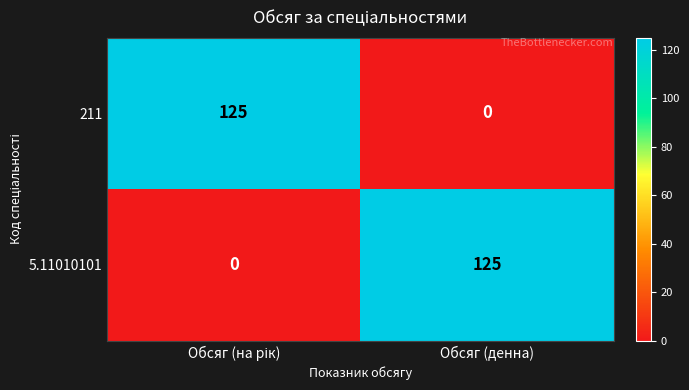

What is the sum of all 211 values?

125